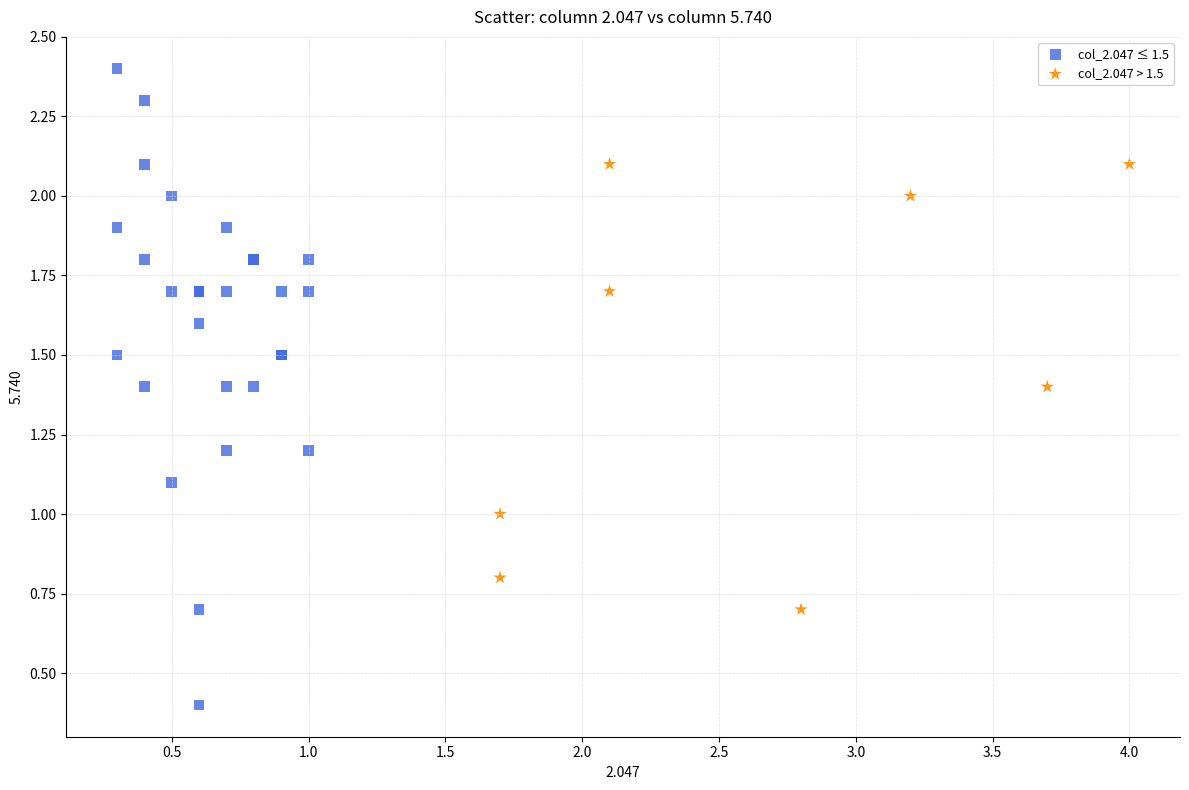

Which series reaches the minimum Y coordinate?

col_2.047 ≤ 1.5